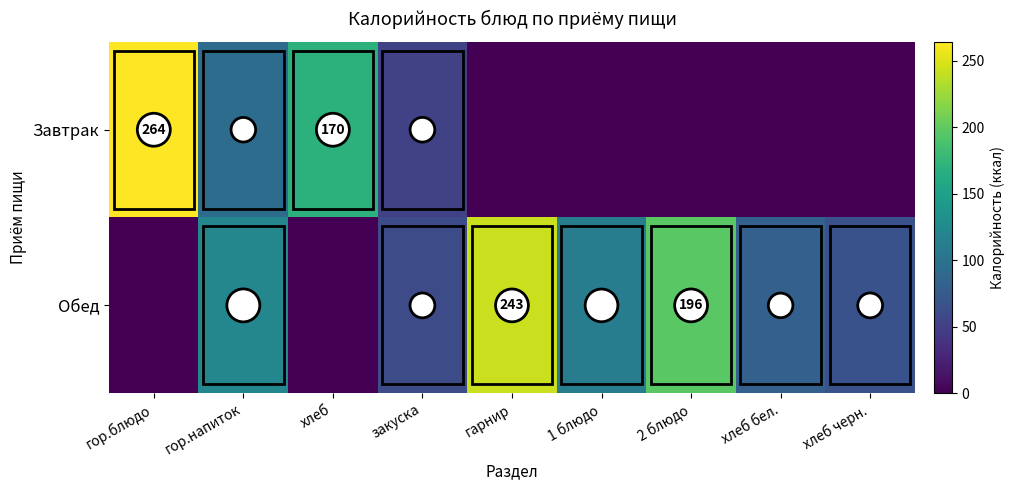

Which category has the highest value across all series?

гор.блюдо